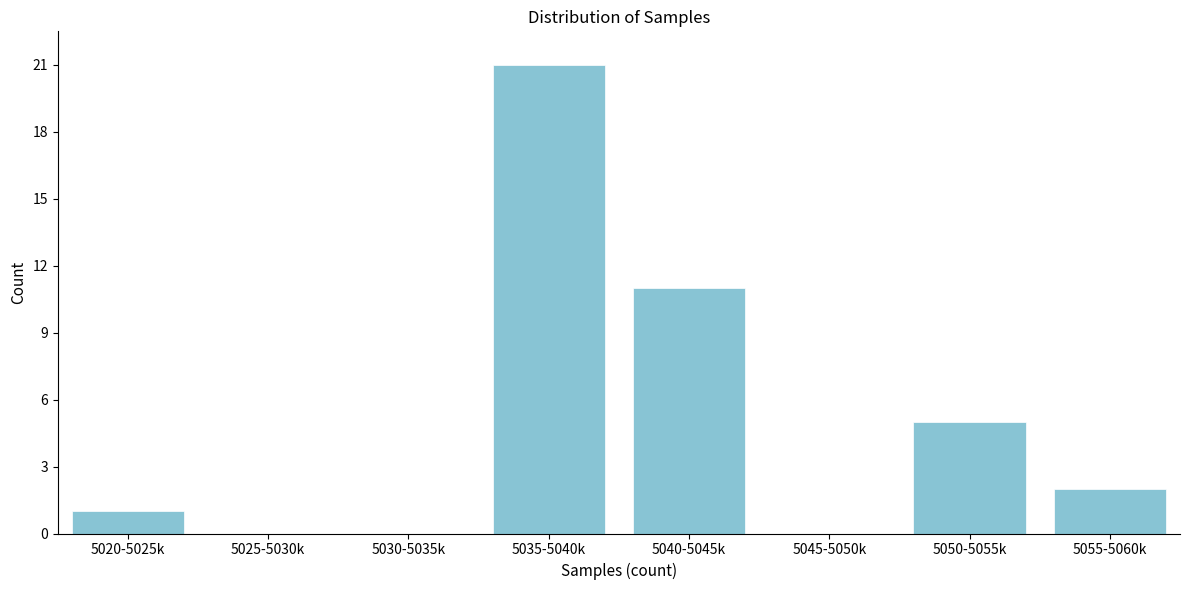

Reading left to right, what are all the values shown in this chart?

5020-5025k=1	5025-5030k=0	5030-5035k=0	5035-5040k=21	5040-5045k=11	5045-5050k=0	5050-5055k=5	5055-5060k=2